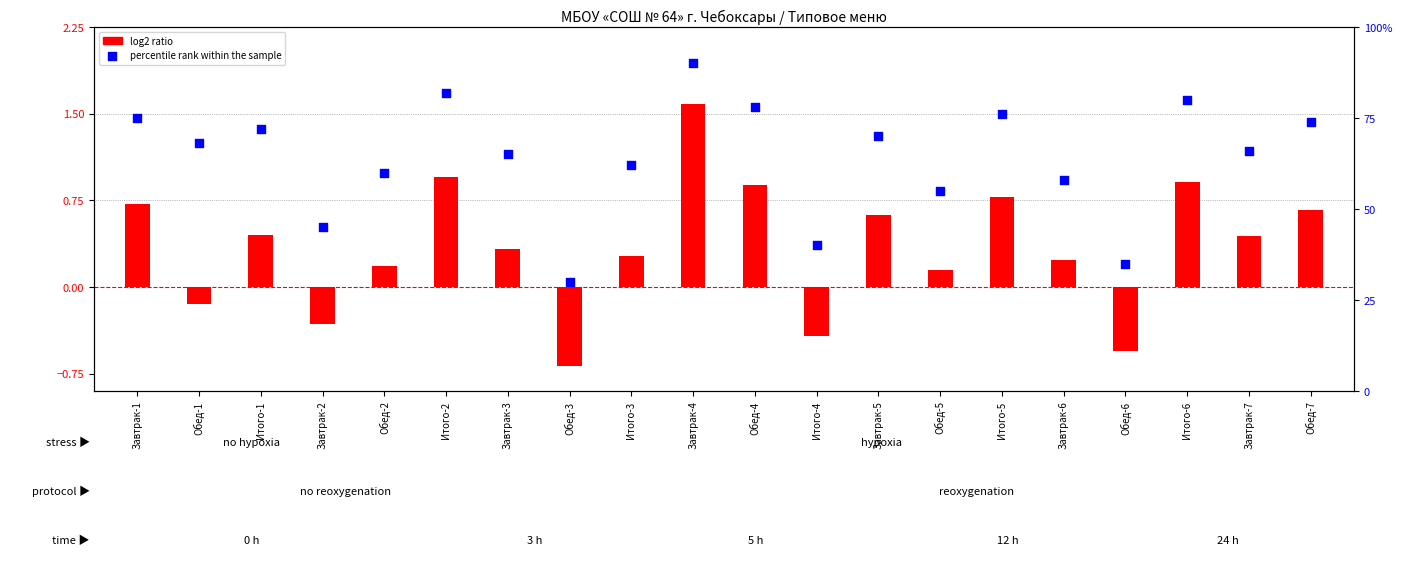

Which series has the largest total across all categories?

percentile rank within the sample